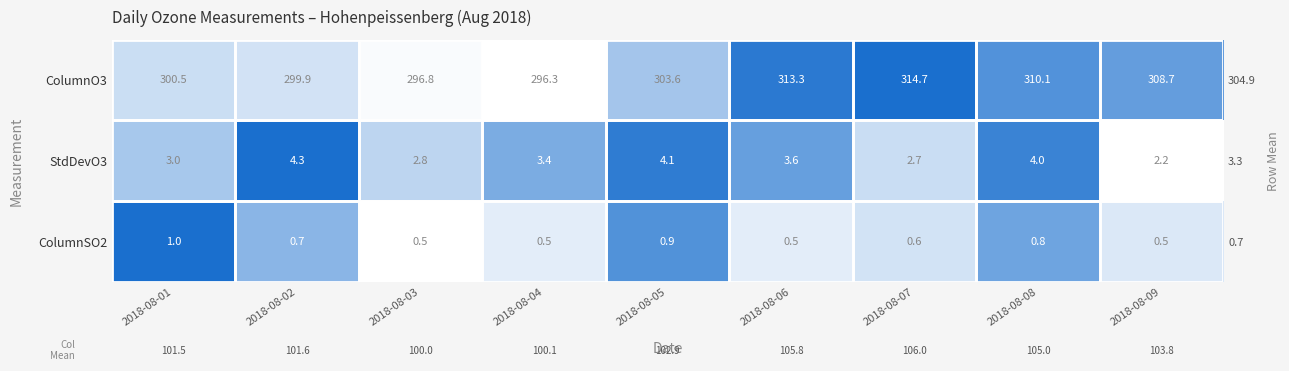

How many categories are shown in the chart?

9